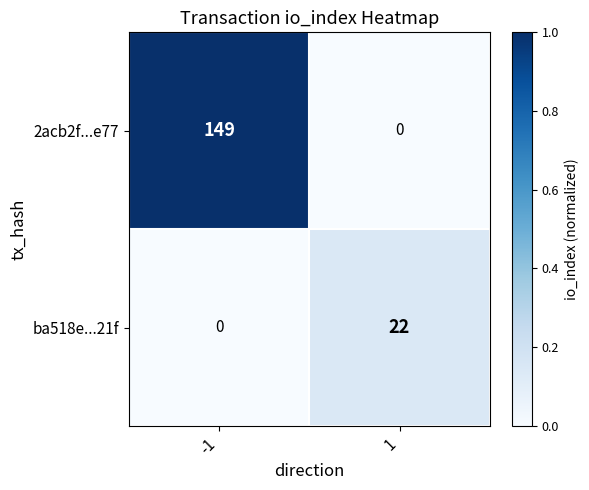

Reading right to left, extract all data points from this chart.

2acb2f...e77: 1=0	-1=149
ba518e...21f: 1=22	-1=0